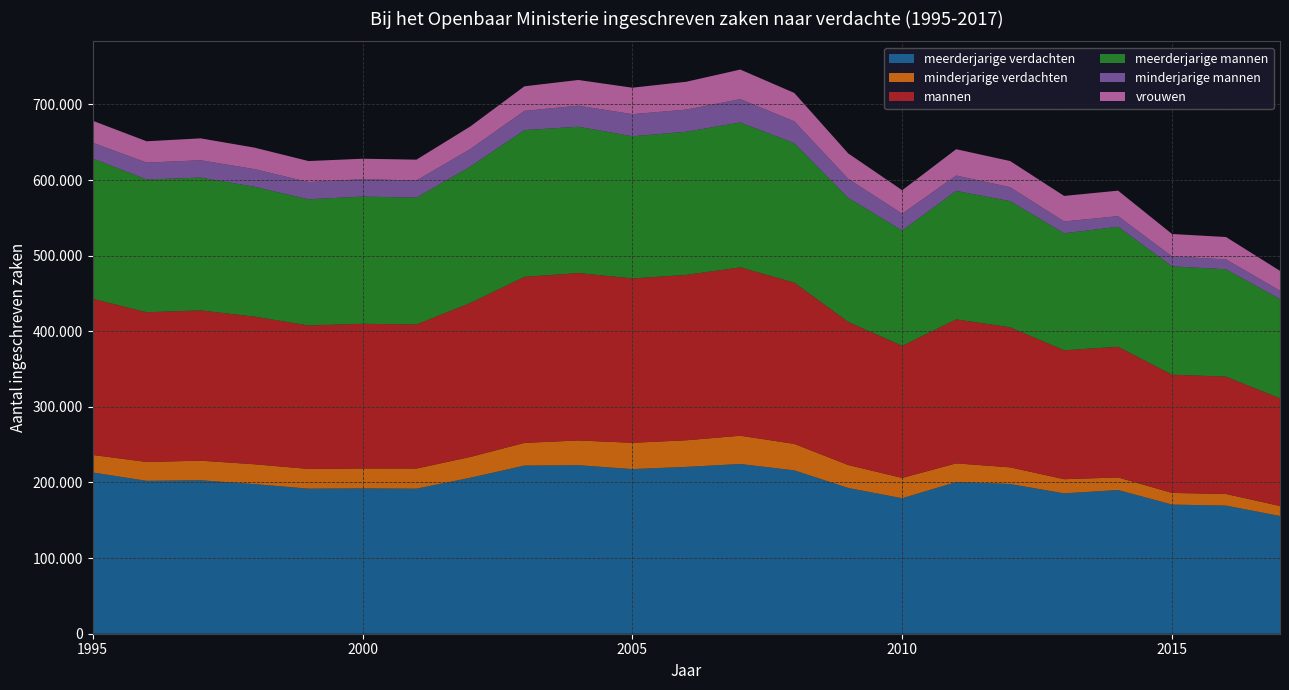

Reading right to left, transcribe all the data shown in this chart.

meerderjarige verdachten: 155685	169425	170785	190055	185640	197975	200540	179165	192750	216060	224455	220660	217720	222850	222350	206315	191835	192210	191860	197815	202975	202195	213270
minderjarige verdachten: 13215	15420	15450	16610	18740	22060	24780	26880	30365	35015	37415	35190	34785	32765	30030	27510	26610	26315	26095	26300	25920	24980	23180
mannen: 142405	155120	156370	172810	170460	185260	190355	174710	189245	213335	222640	218695	217365	221395	219580	203665	190530	191360	189725	195235	198715	198005	206540
meerderjarige mannen: 131170	142040	143210	158750	154755	166830	169940	152425	164030	184270	191680	189335	188010	193510	194060	180375	167730	168250	166840	171740	175620	175575	185530
minderjarige mannen: 11195	13030	13130	14020	15655	18380	20370	22245	25155	28980	30865	29270	29285	27840	25465	23240	22745	23025	22795	23365	22970	22335	20890
vrouwen: 26250	29615	29710	33745	33765	34630	34815	31145	33670	37575	39075	36860	34975	33985	32520	29895	27540	27045	27810	28410	28940	28200	29075